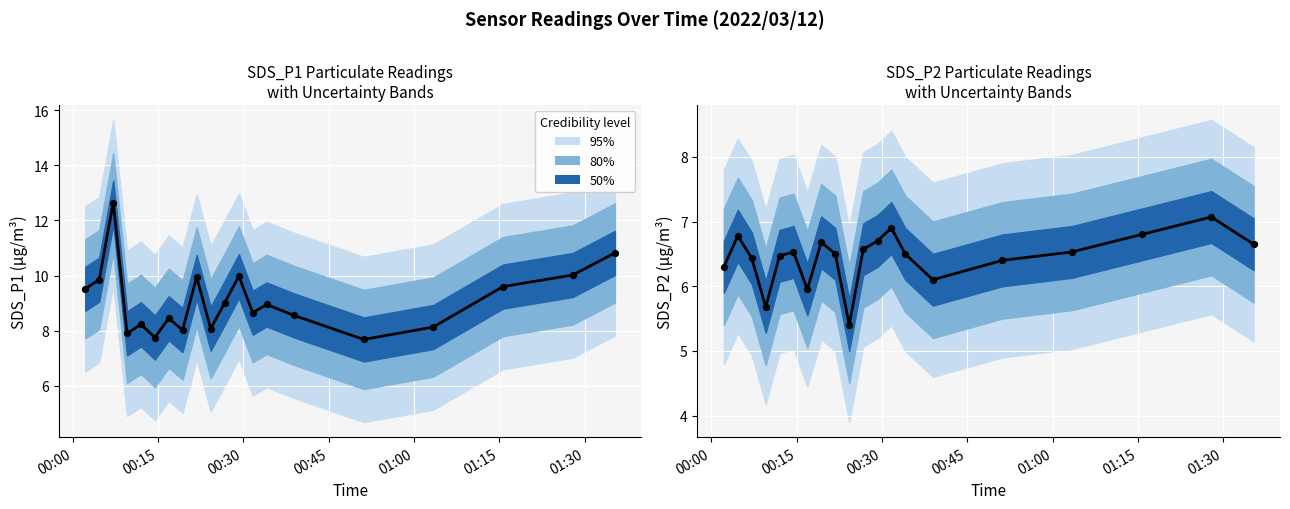

Which series has the largest total across all categories?

SDS_P1 median